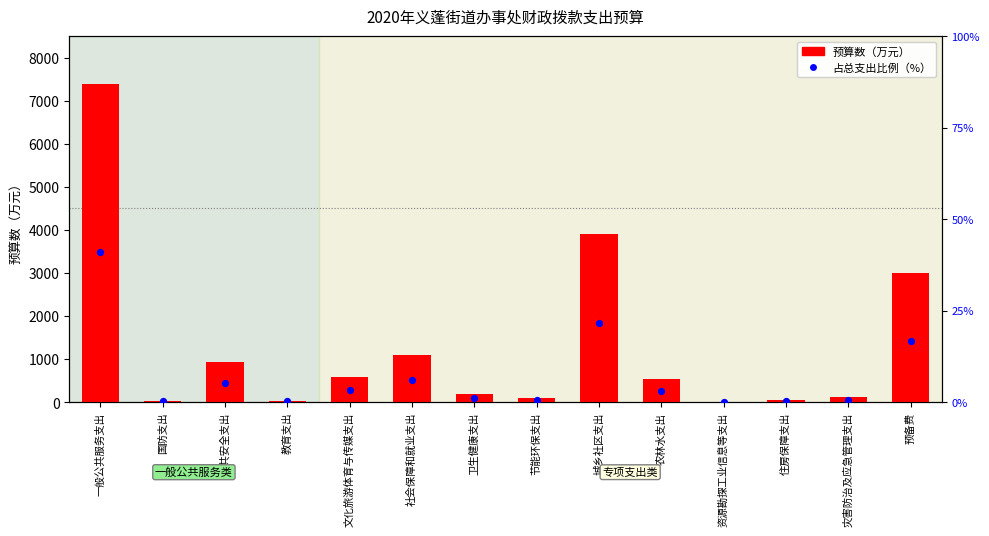

What is the total value across all series at 预备费?

3016.7